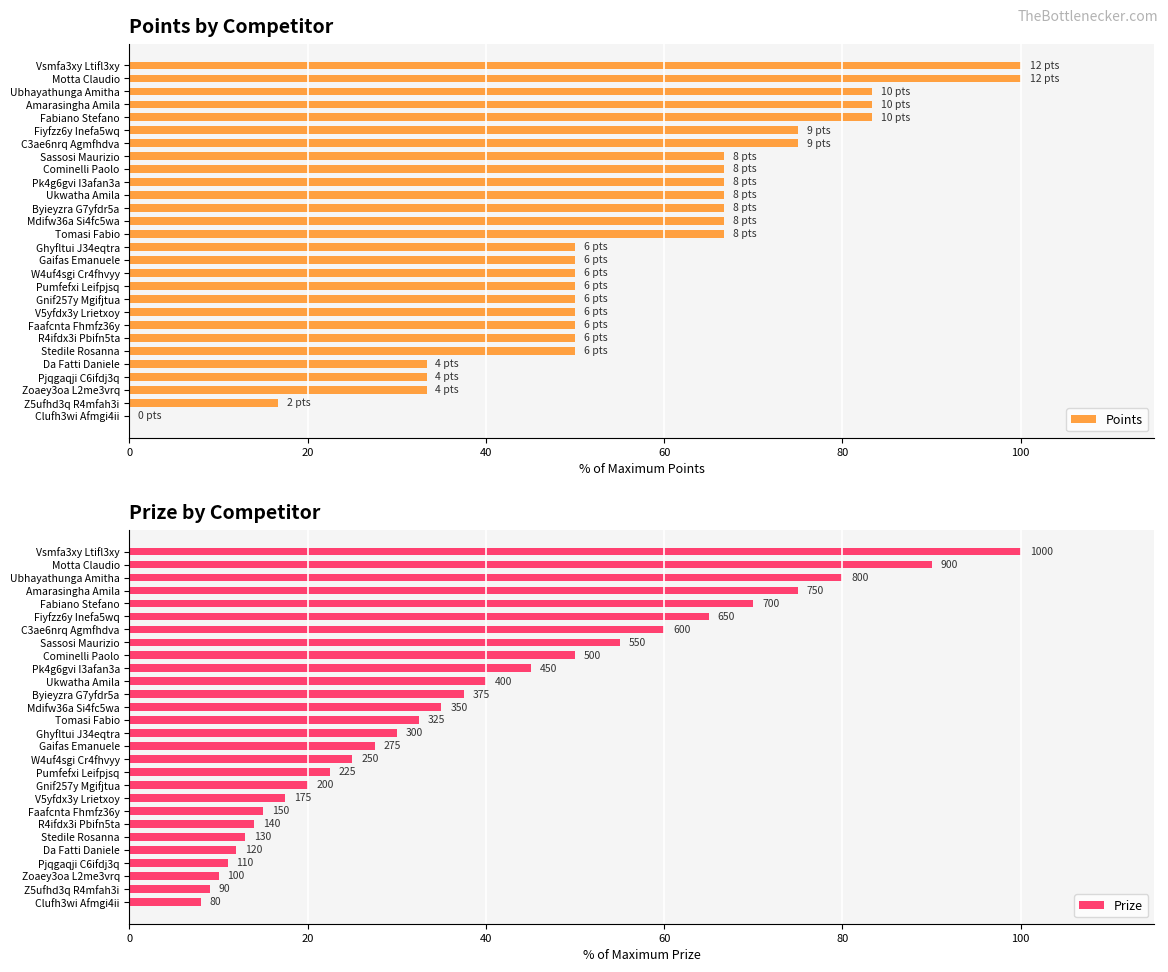

What is the approximate value of Points at Pumfefxi Leifpjsq?

50.0